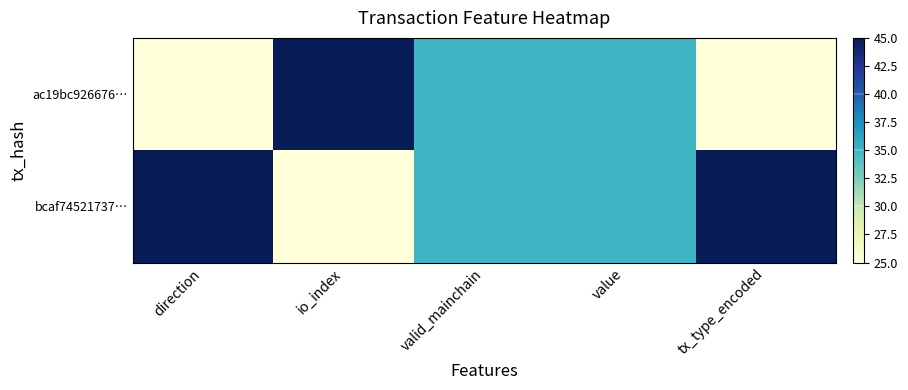

Reading left to right, transcribe all the data shown in this chart.

ac19bc926676…: direction=25	io_index=45	valid_mainchain=35	value=35	tx_type_encoded=25
bcaf74521737…: direction=45	io_index=25	valid_mainchain=35	value=35	tx_type_encoded=45